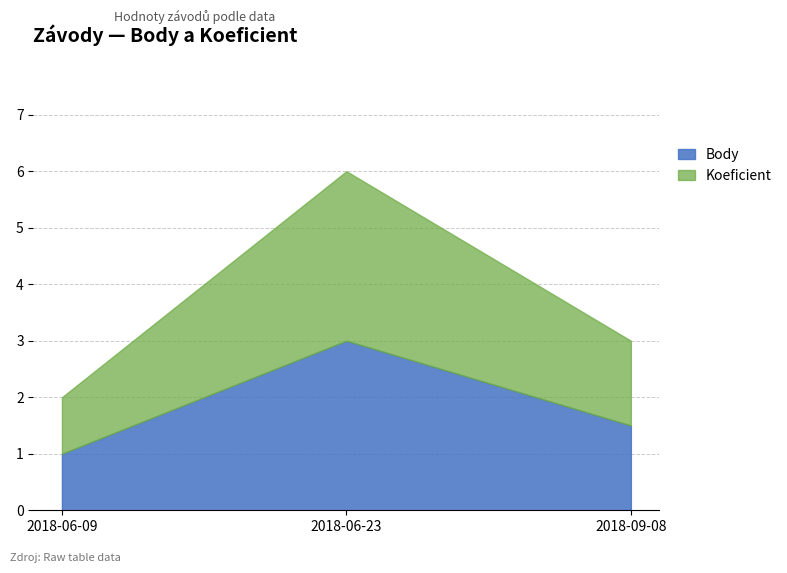

List the series in order of their peak value, highest first.

Koeficient, Body